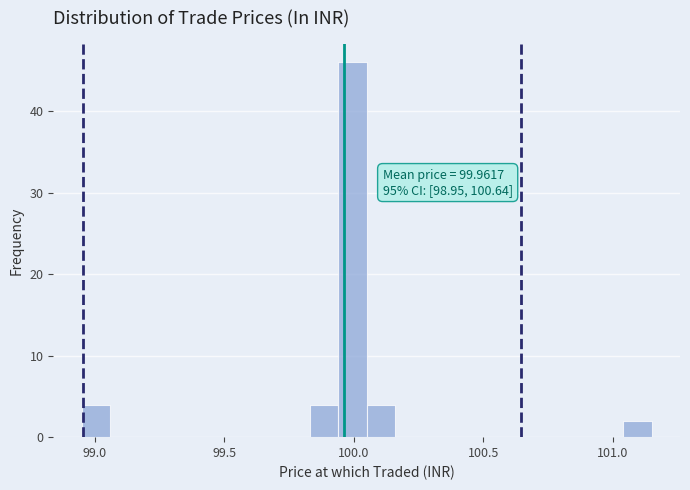

Around what value on the x-axis is the tallest bar? Give the approximate position of its centre, as read against the axis.

100.00